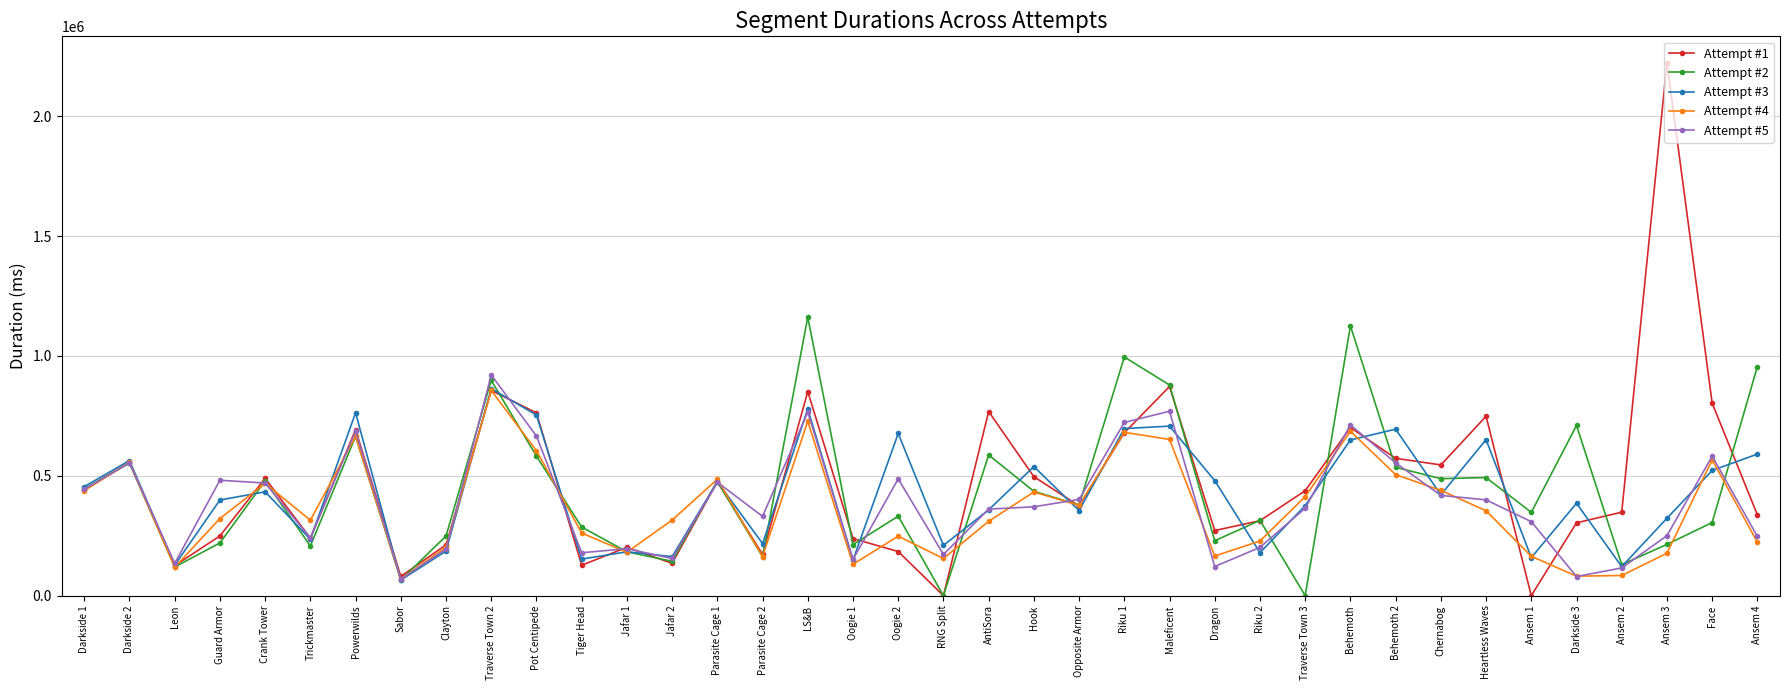

What is the sum of the Attempt #3 values at Guard Armor and Behemoth?

1048475